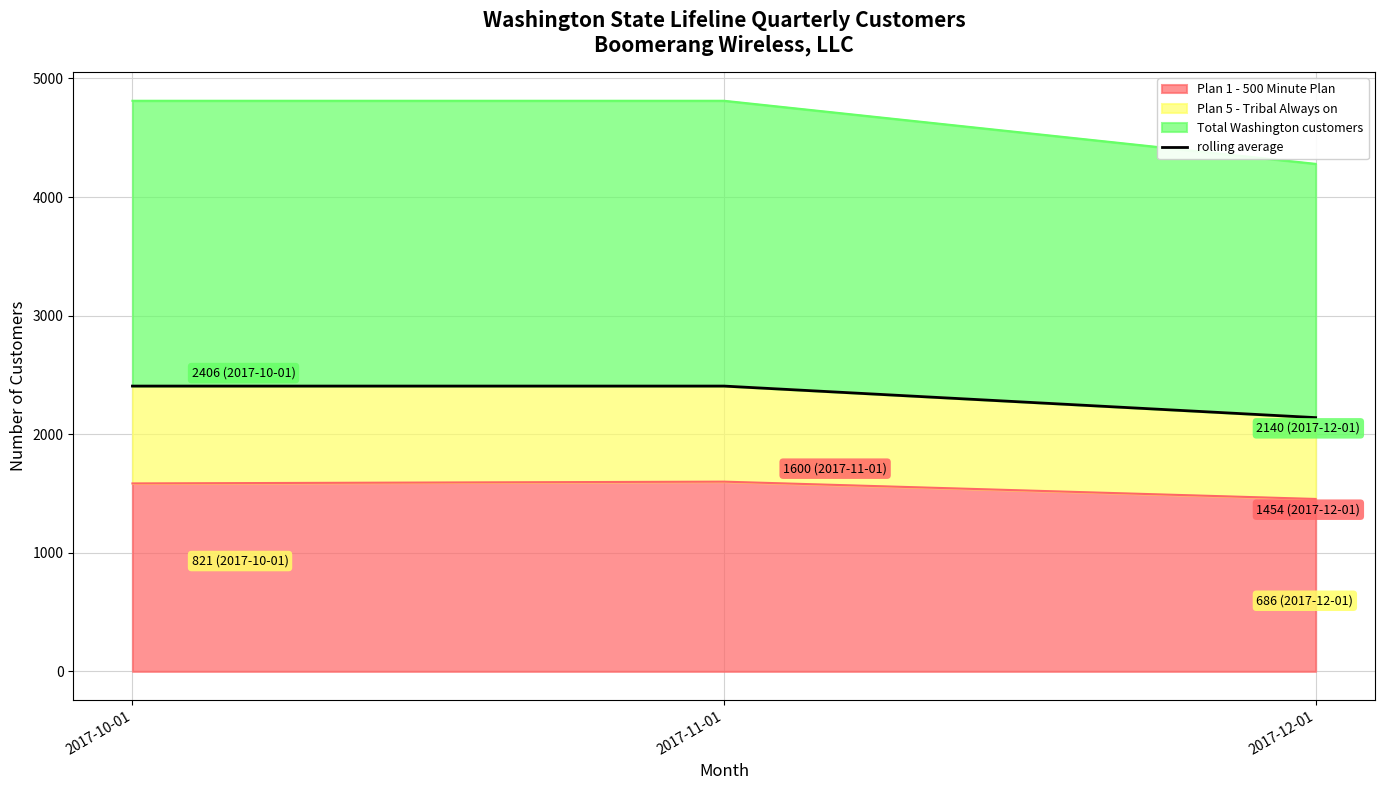

Which category has the lowest value in the Plan 1 - 500 Minute Plan series?

2017-12-01